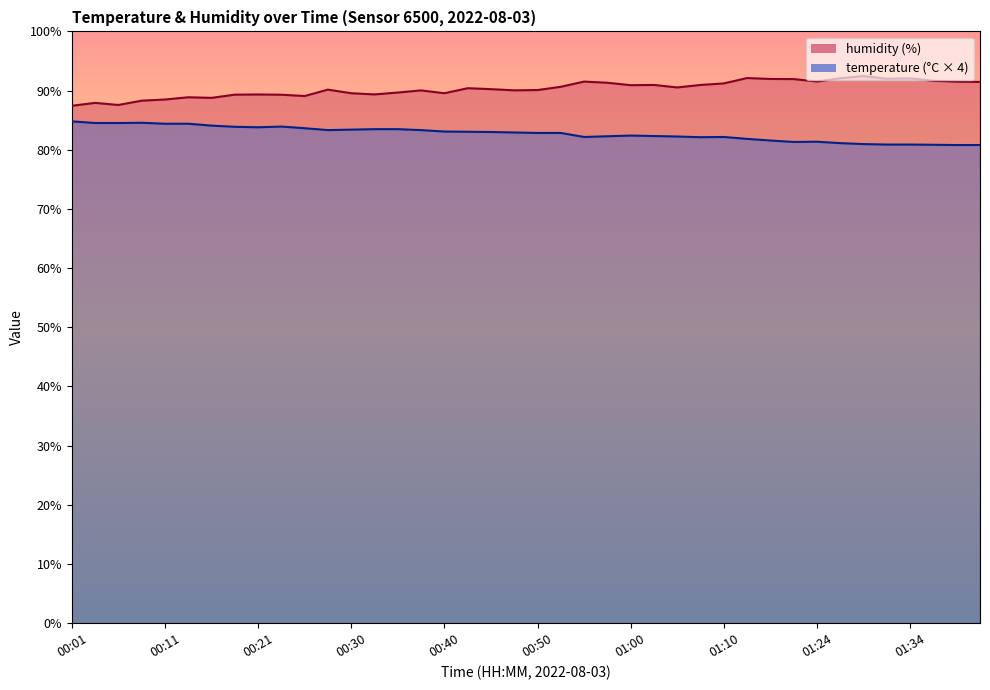

What is the label of the 27th point from the left?

01:05